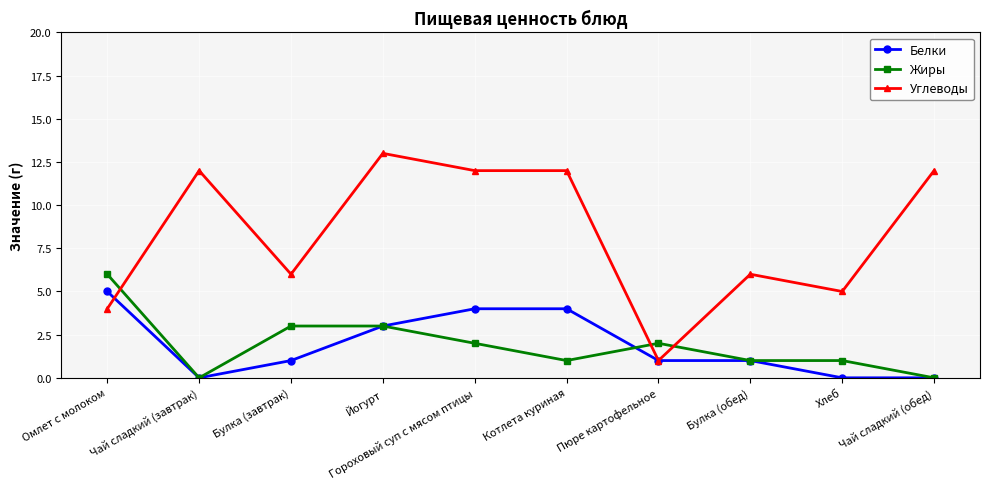

True or false: Углеводы has a value of 7 at Хлеб.

False